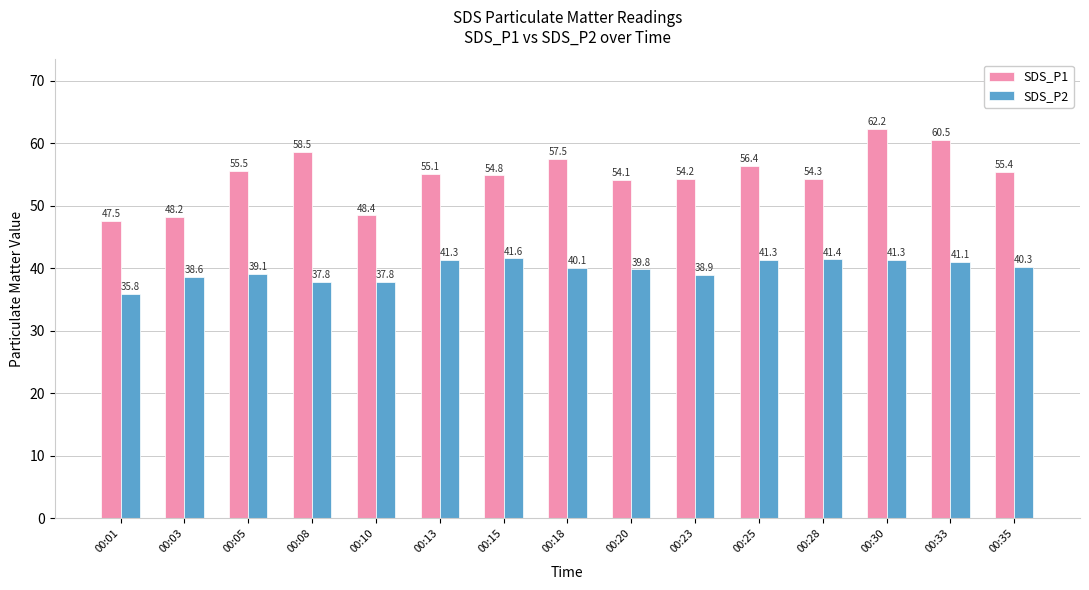

Where does the SDS_P2 series first go above 40?

00:13